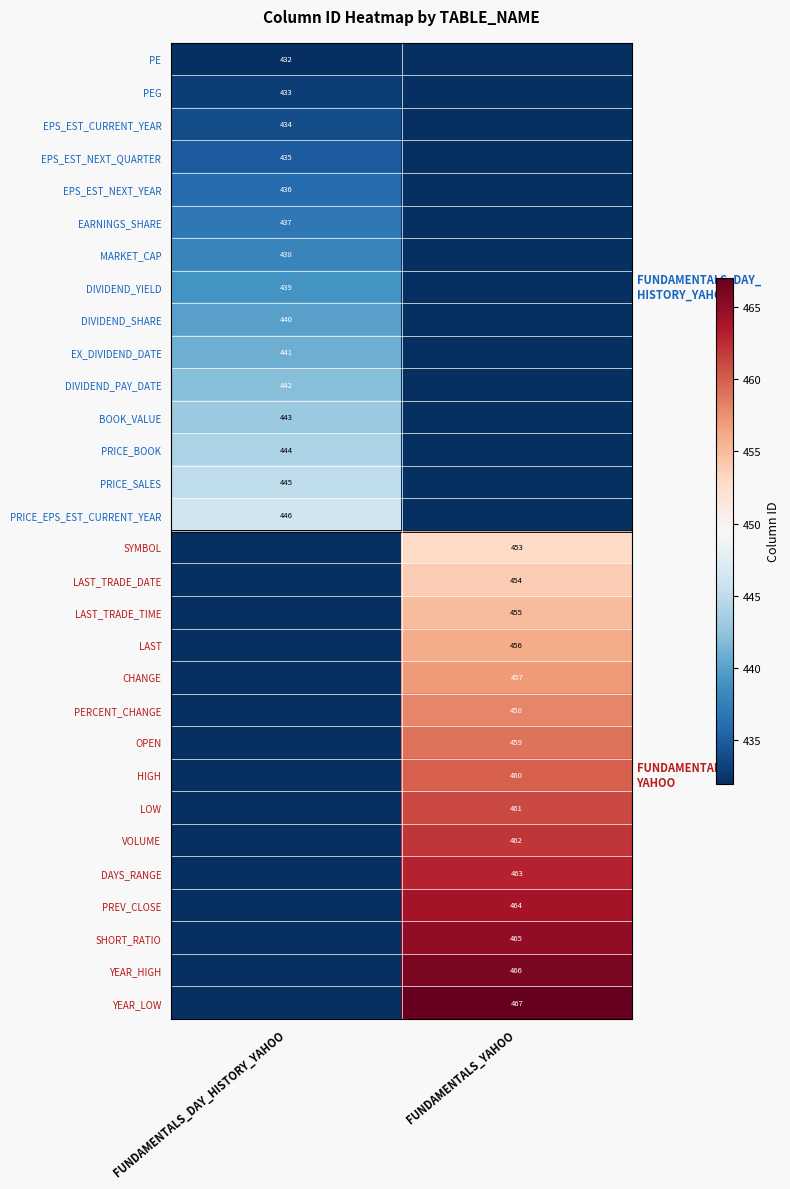

Is it true that BOOK_VALUE equals 443 at FUNDAMENTALS_DAY_HISTORY_YAHOO?

True